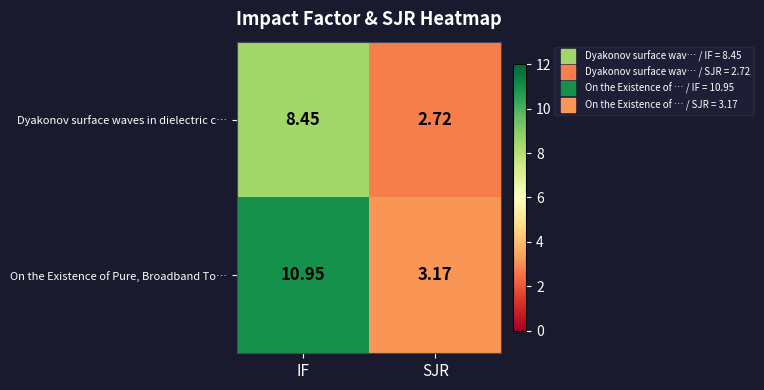

What is the total value across all series at SJR?

5.9